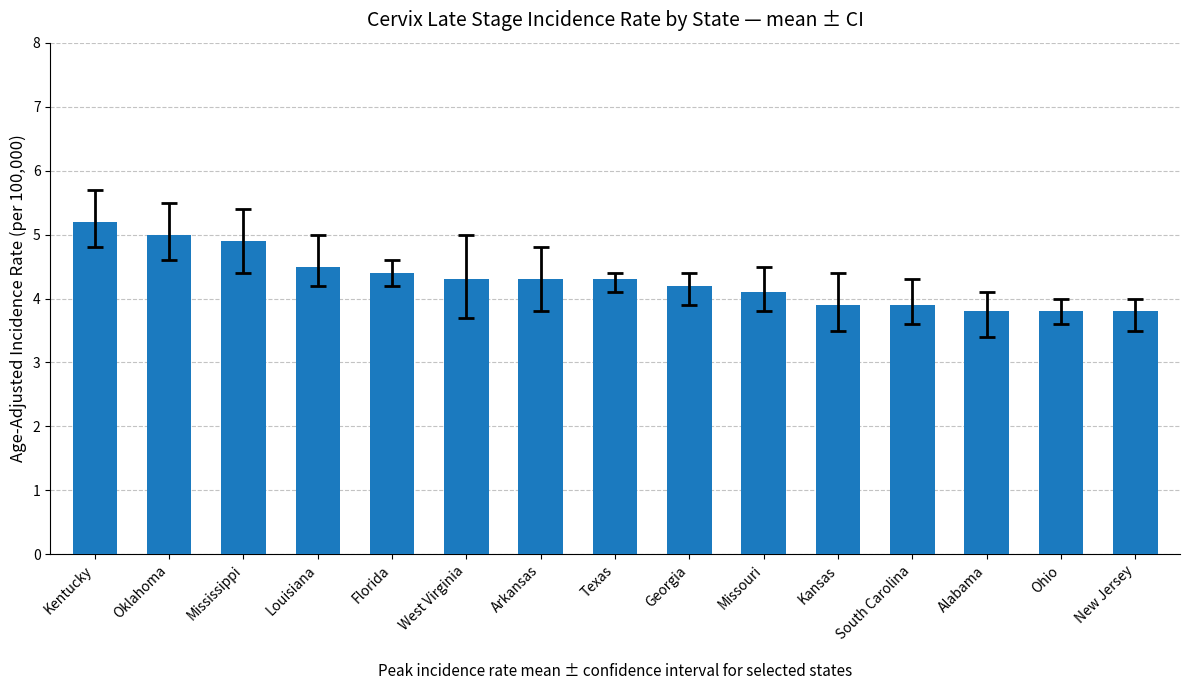

What is the sum of the values at Oklahoma and Kentucky?

10.2